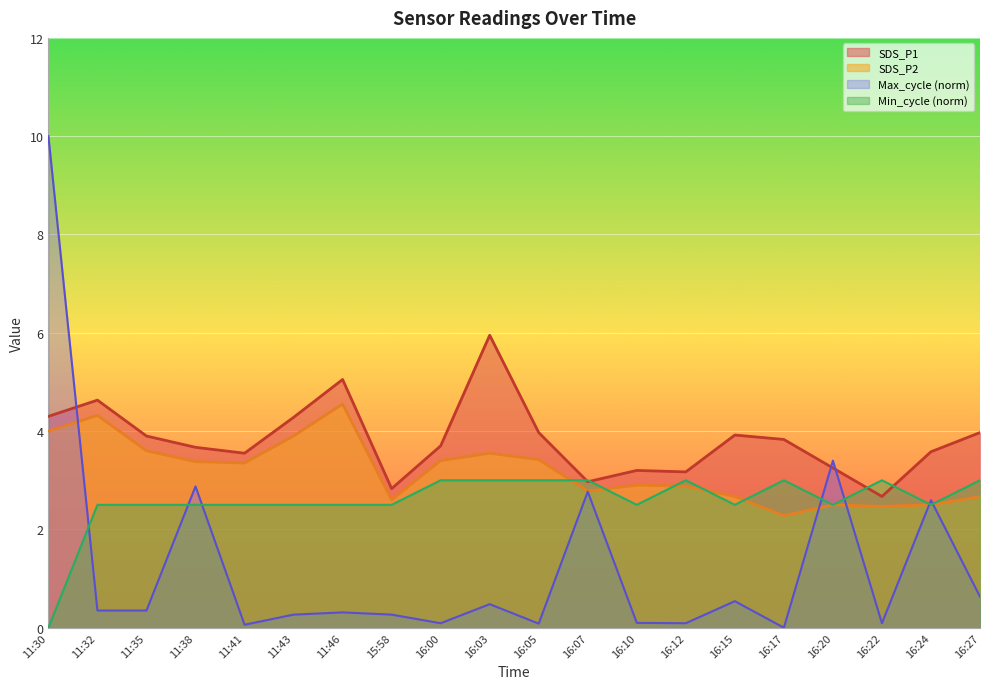

What is the difference between the highest and lowest values at 16:12?

3.1